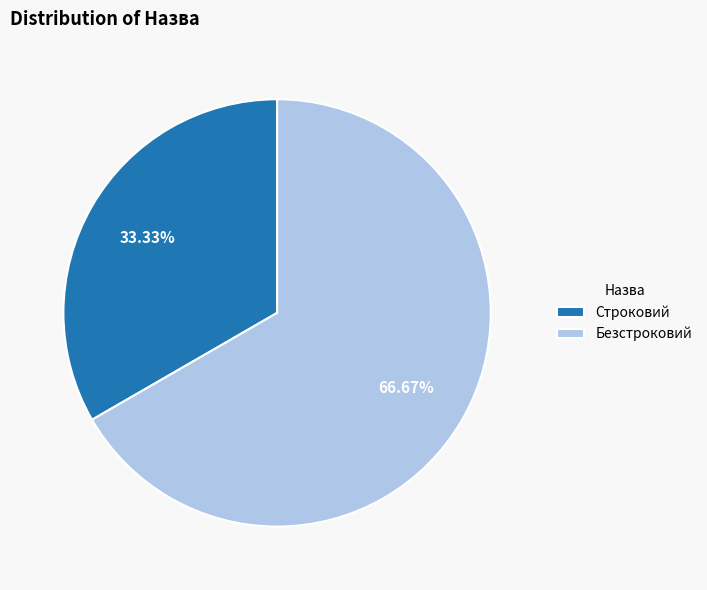

Which has a higher value, Строковий or Безстроковий?

Безстроковий